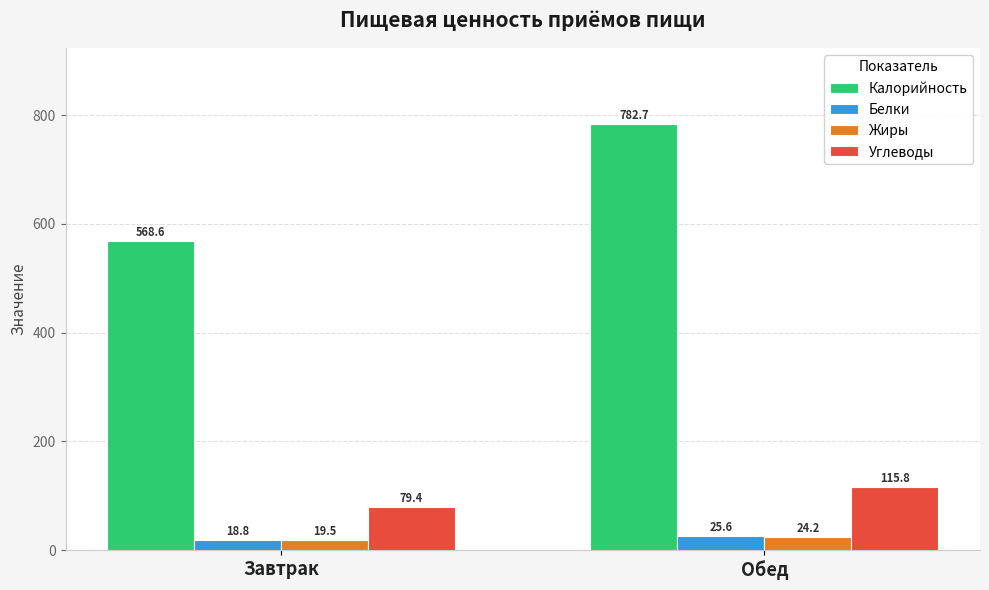

At which category is the sum across all series the highest?

Обед